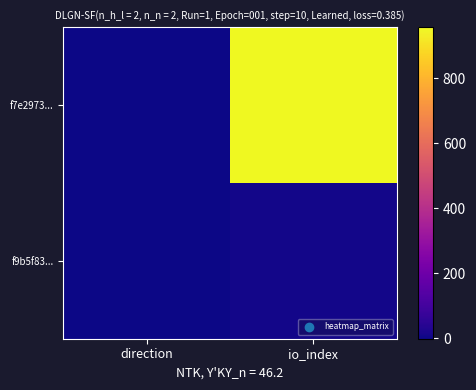

At direction, list the series in order from largest to smallest.

f9b5f83..., f7e2973...